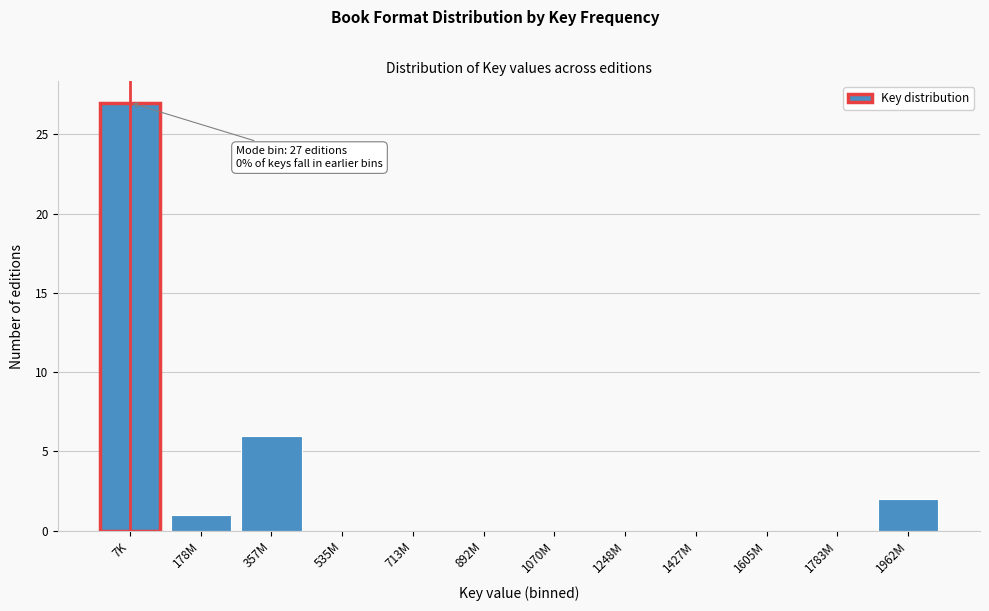

Reading right to left, extract all data points from this chart.

1962M=2	1783M=0	1605M=0	1427M=0	1248M=0	1070M=0	892M=0	713M=0	535M=0	357M=6	178M=1	7K=27